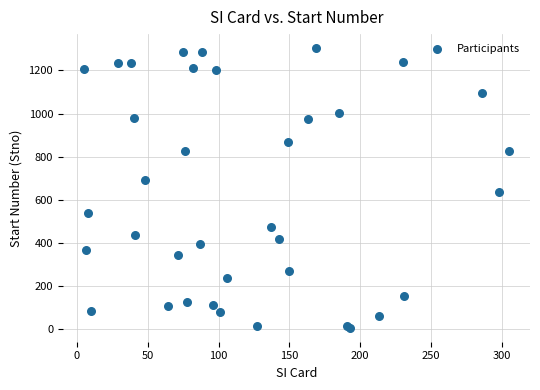

What Y value in the scatter plot is closest to 654?

635